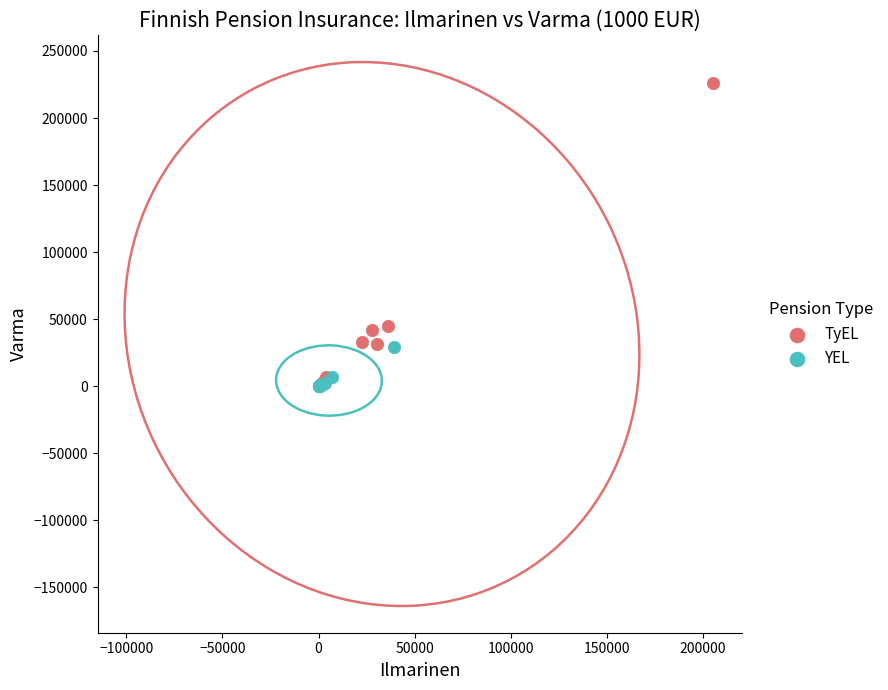

Which series reaches the maximum Y coordinate?

TyEL